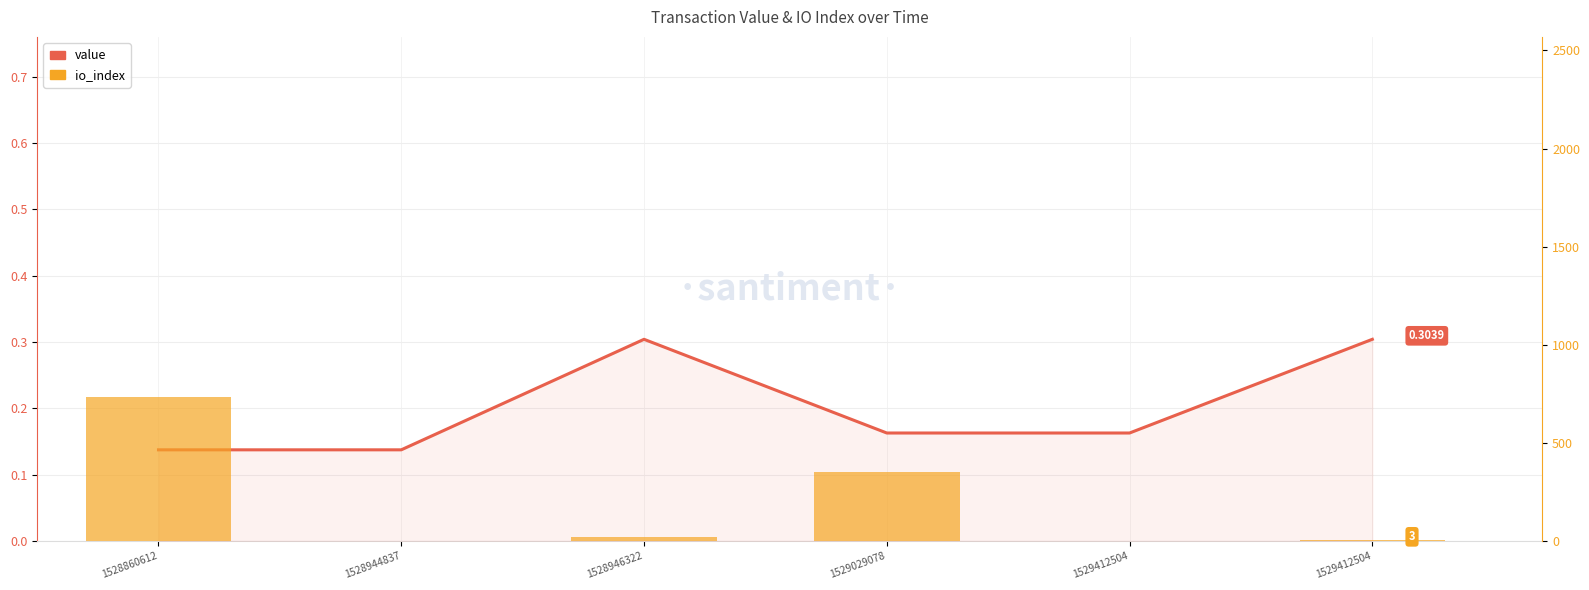

Which series has the largest total across all categories?

io_index